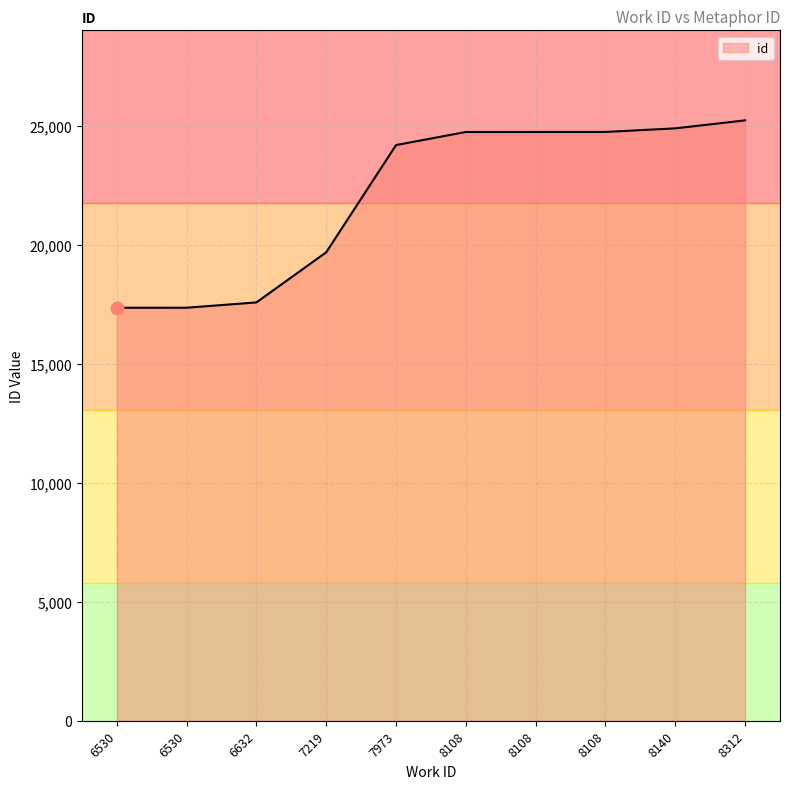

What is the change in value from 6530 to 8140?

+7541